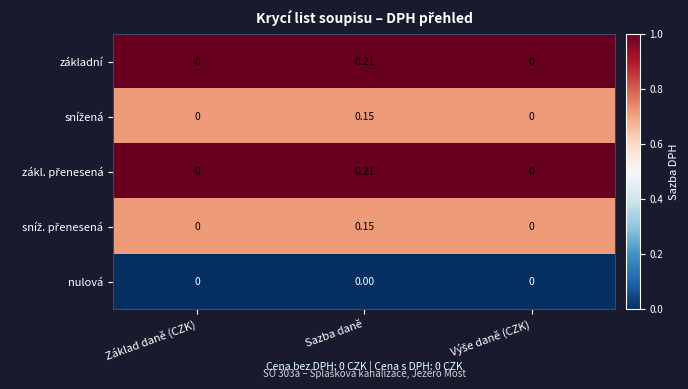

Which label corresponds to the largest value in the chart?

Sazba daně